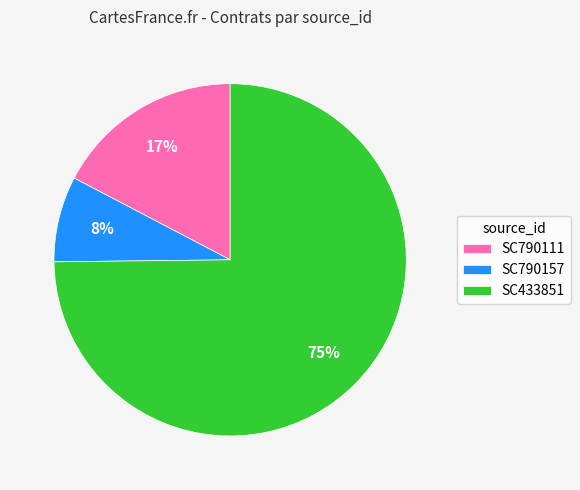

How many slices are in this pie chart?

3